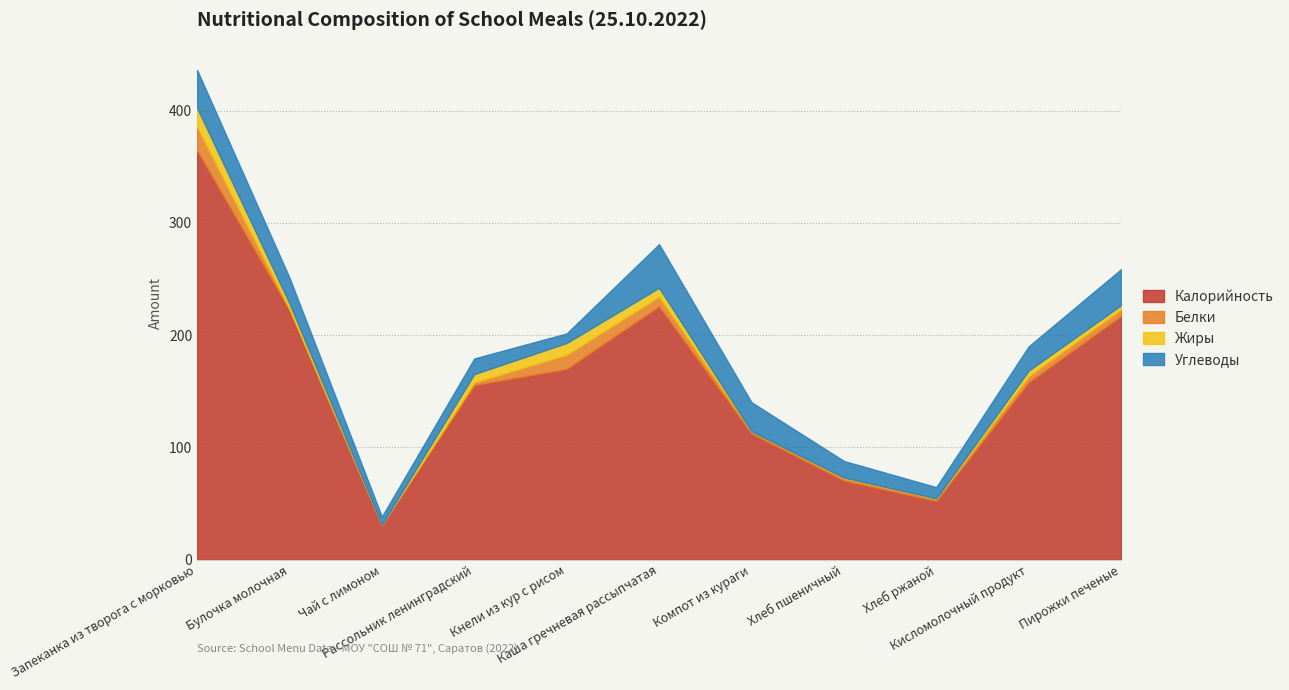

How many lines are shown in the chart?

4